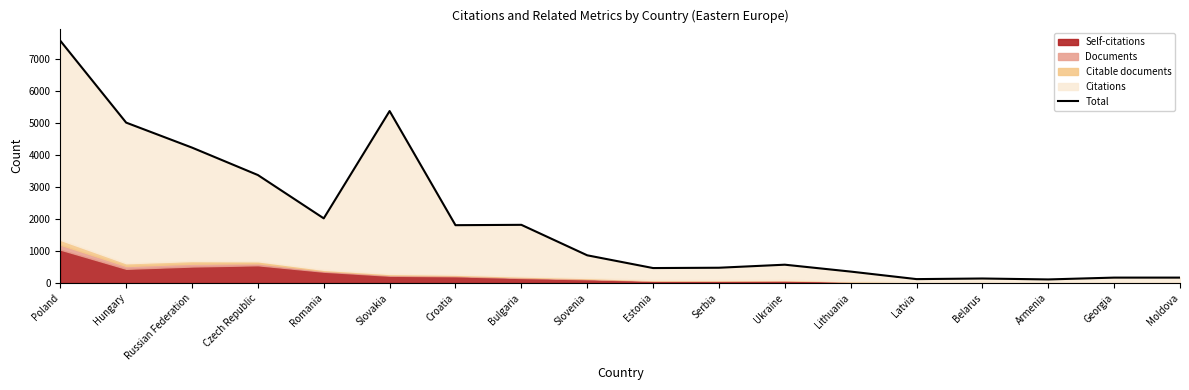

Is it true that the value at Slovakia is 5365?

True